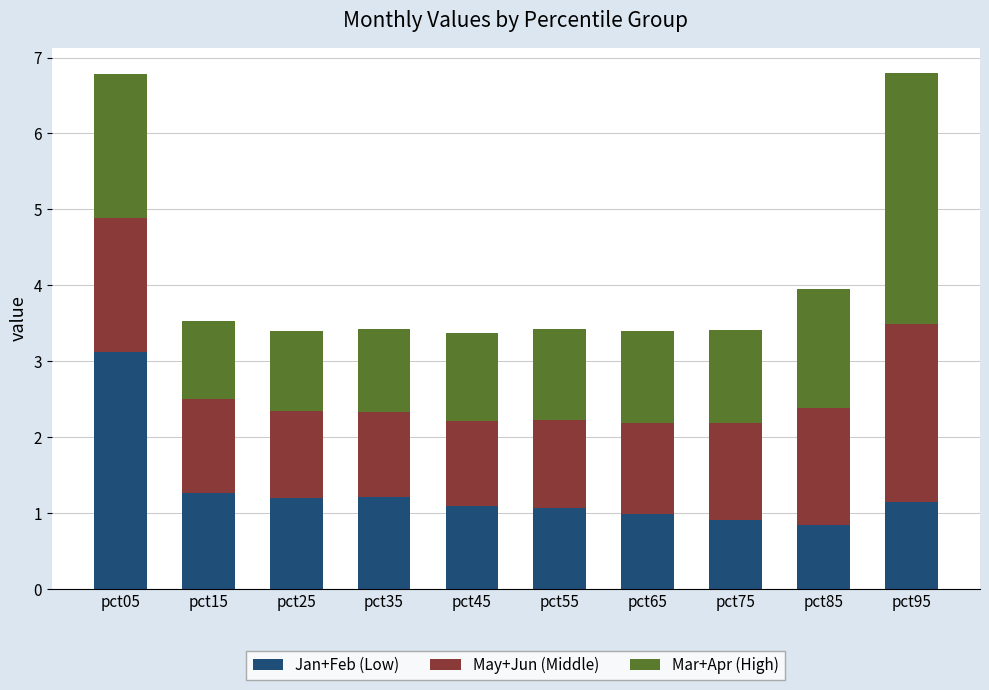

What is the total value across all series at pct55?

3.4